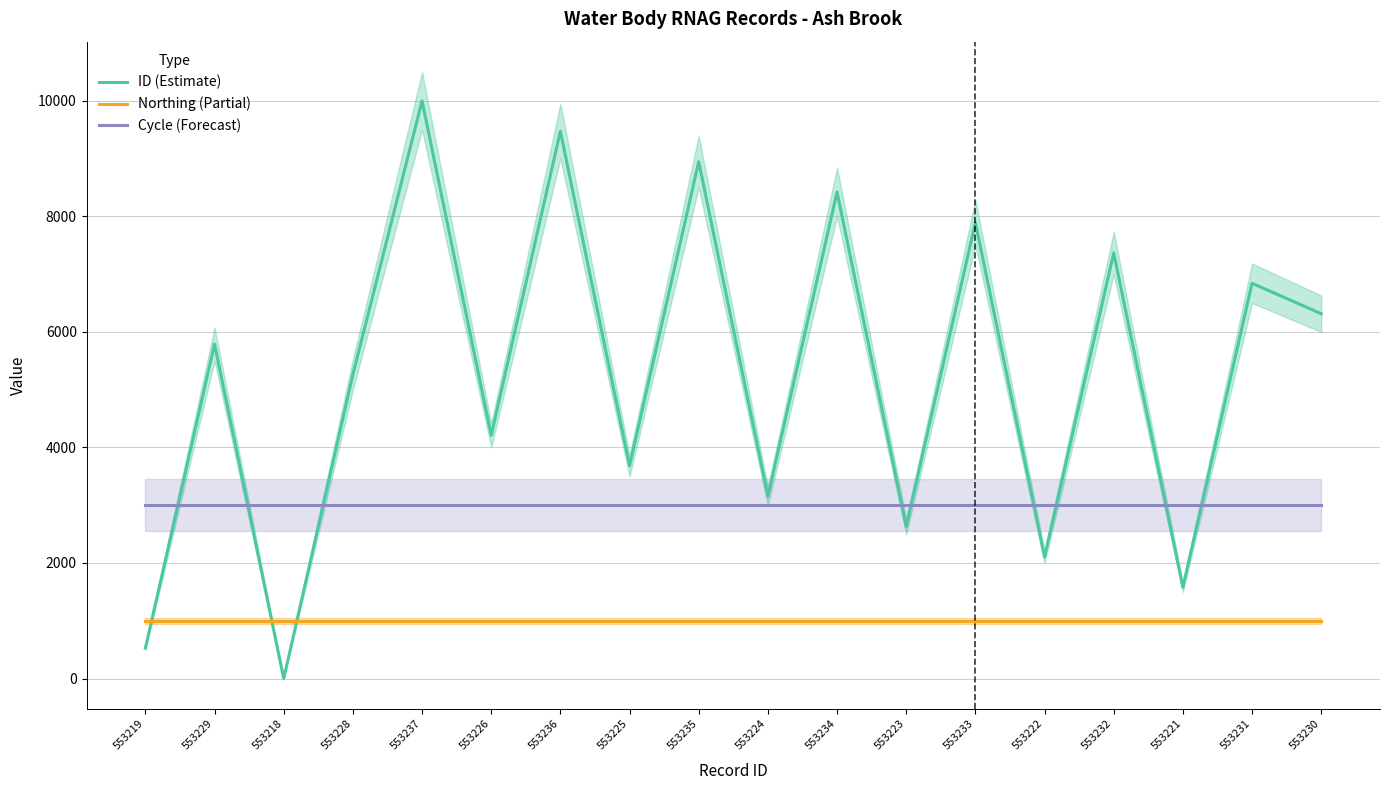

Does the chart have visible grid lines?

Yes